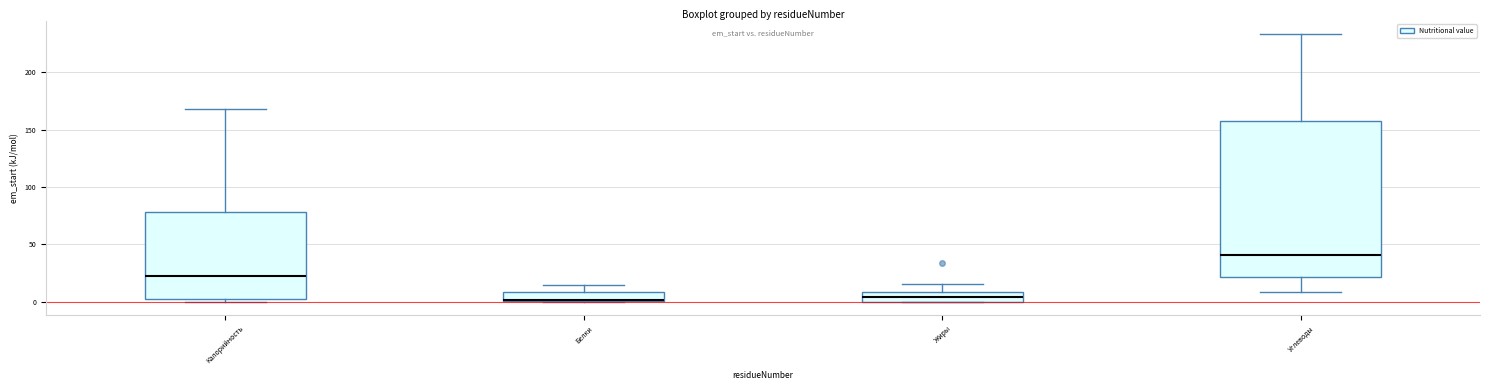

Reading left to right, transcribe this box plot: for each box, give where its median line is, the range the box spans, and where its two whiskers end, as read against the y-axis. The values are not printed on the chart, so give them approximately, as read against the axis.

Калорийность: median 25, box 0 to 80, whiskers 0 (just below the box's lower edge) to 170
Белки: median 0, box 0 to 10, whiskers 0 to 15
Жиры: median 5, box 0 to 10, whiskers 0 to 15
Углеводы: median 40, box 20 to 155, whiskers 10 to 235